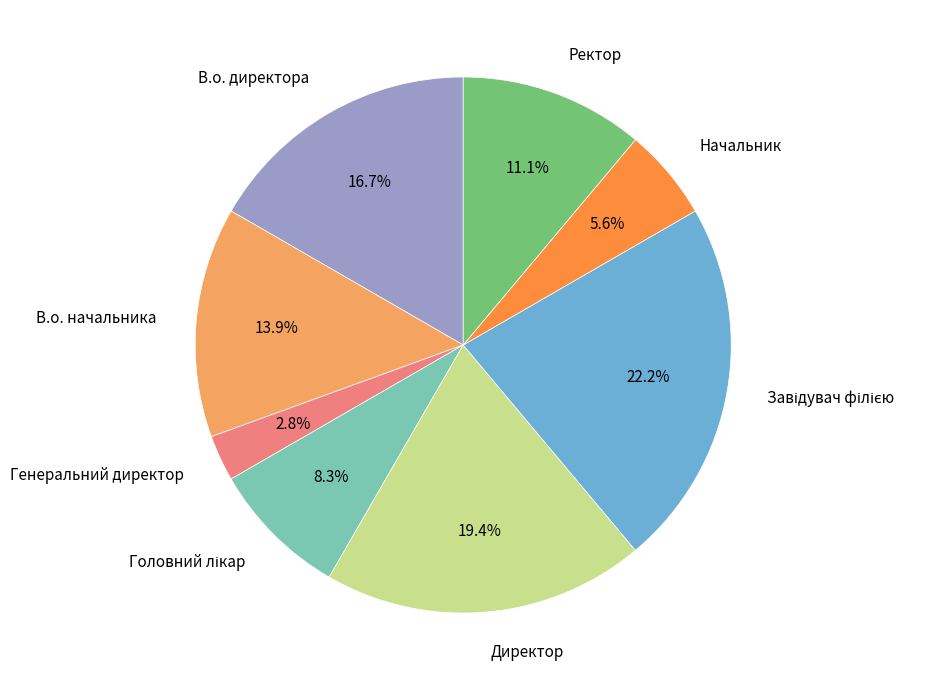

How much of the chart is everything except В.о. начальника?

86.1%